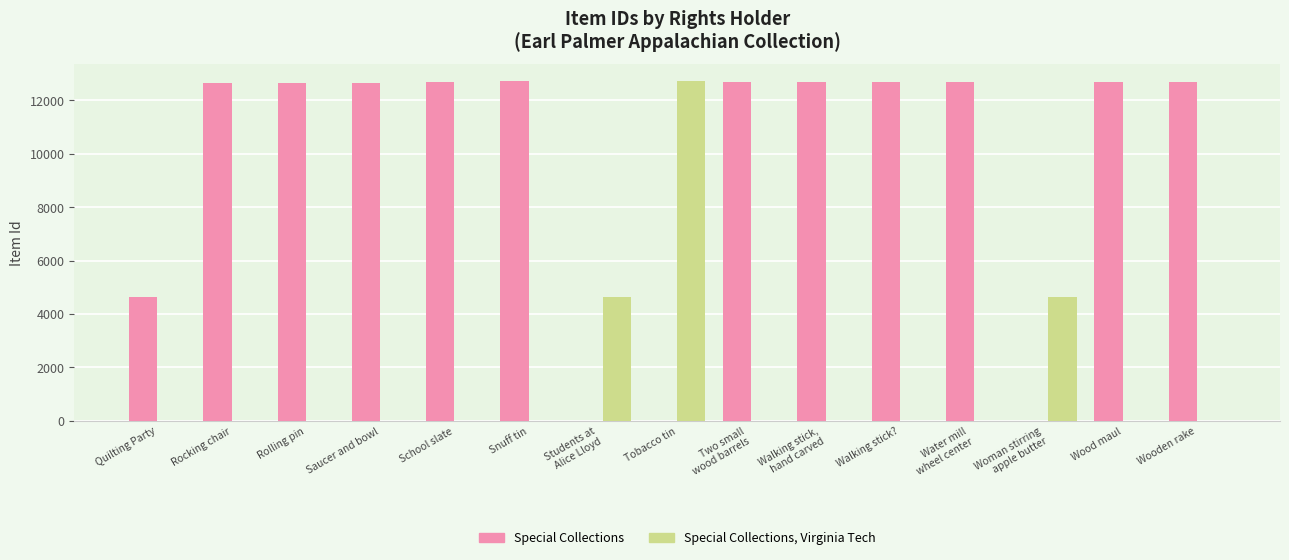

Is it true that Special Collections, Virginia Tech equals 0 at Rocking chair?

True